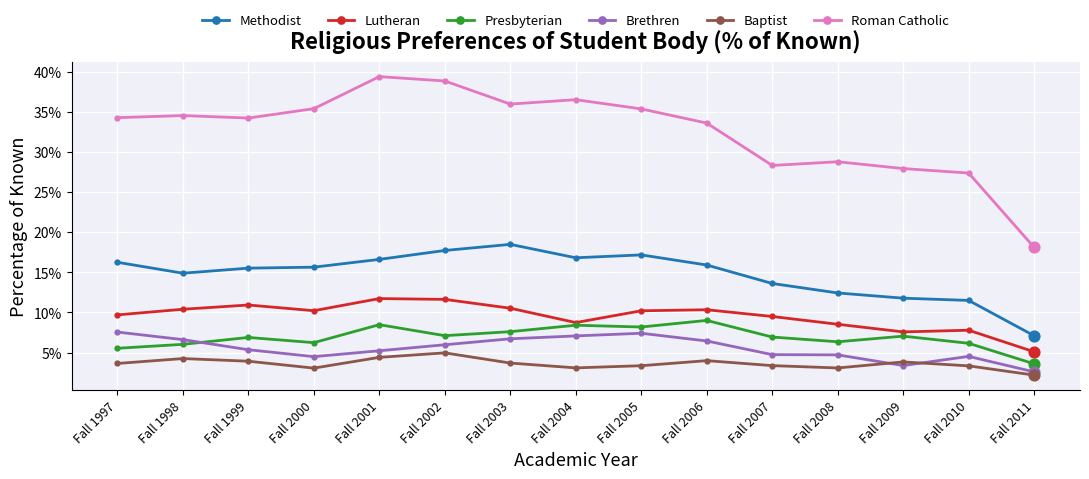

Is the value of Presbyterian at Fall 2005 greater than the value of Methodist at Fall 2003?

No